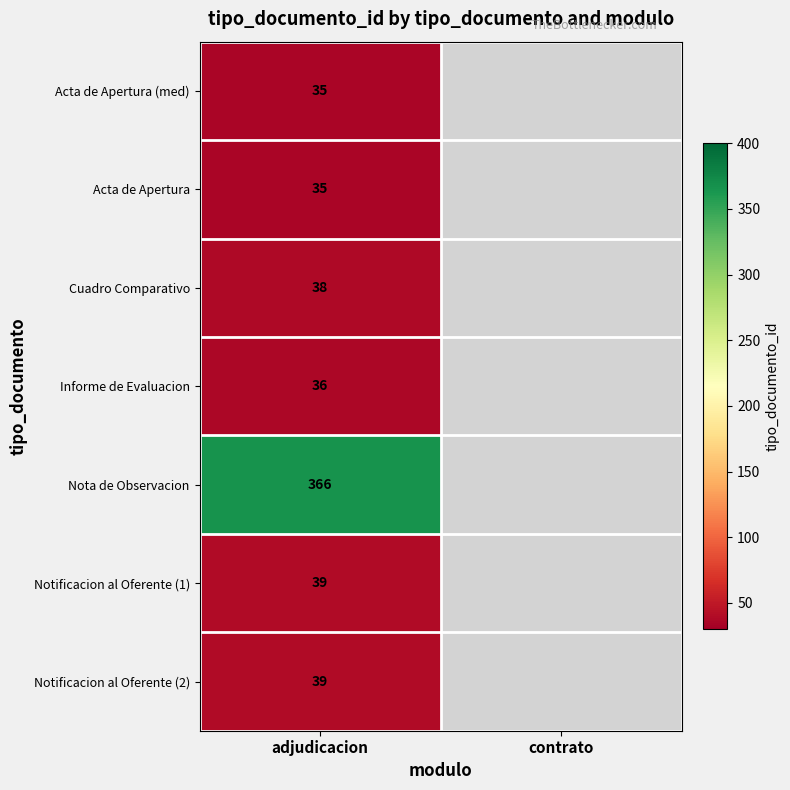

True or false: Notificacion al Oferente (2) has a value of 56 at adjudicacion.

False